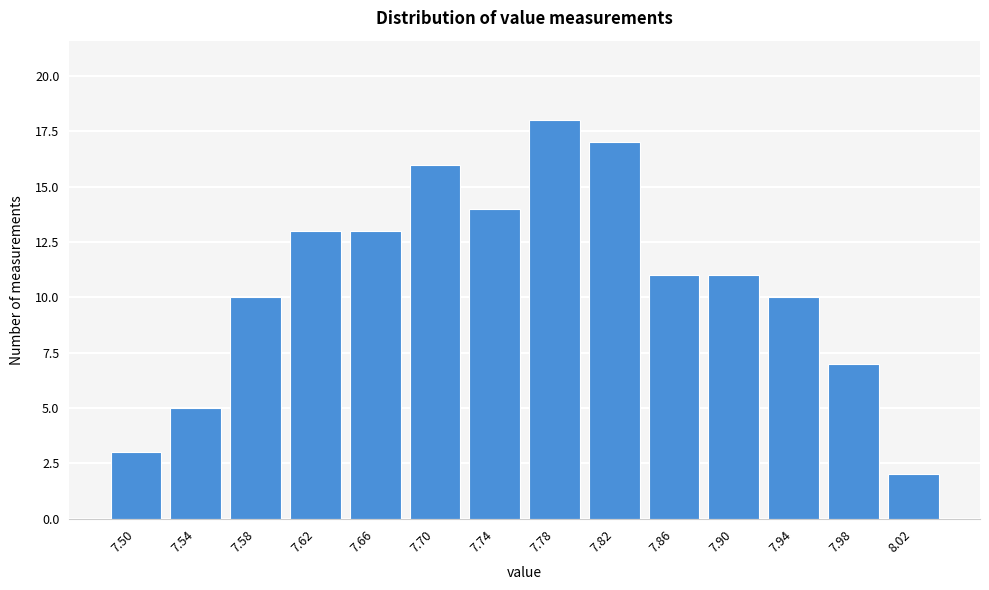

Reading left to right, transcribe all the data shown in this chart.

7.50=3	7.54=5	7.58=10	7.62=13	7.66=13	7.70=16	7.74=14	7.78=18	7.82=17	7.86=11	7.90=11	7.94=10	7.98=7	8.02=2